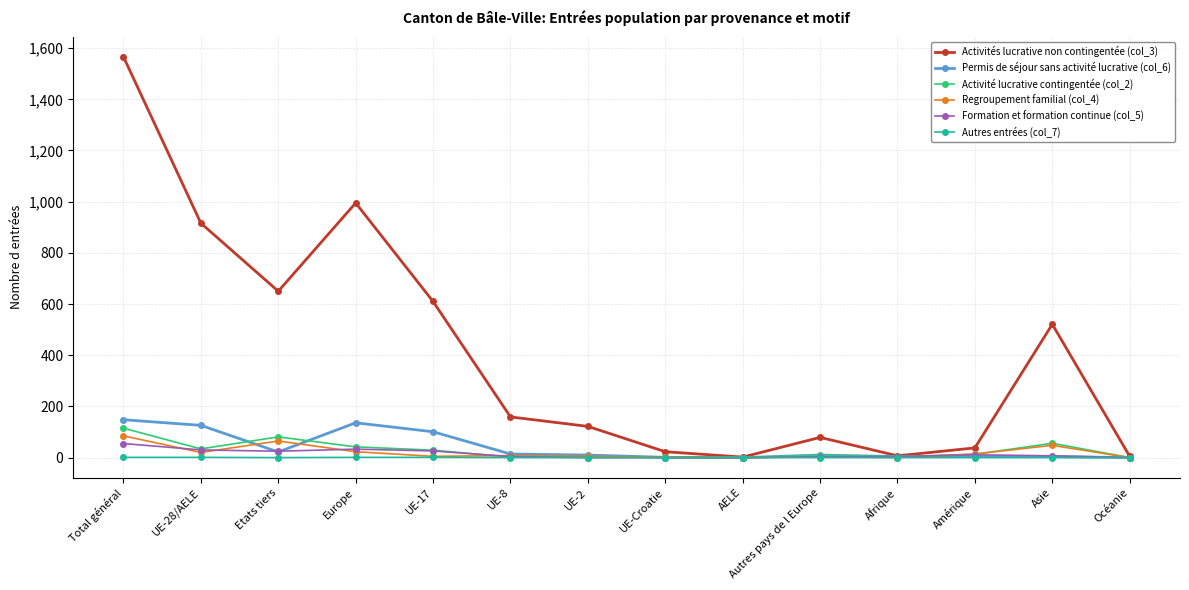

What is the greatest value displayed?

1566